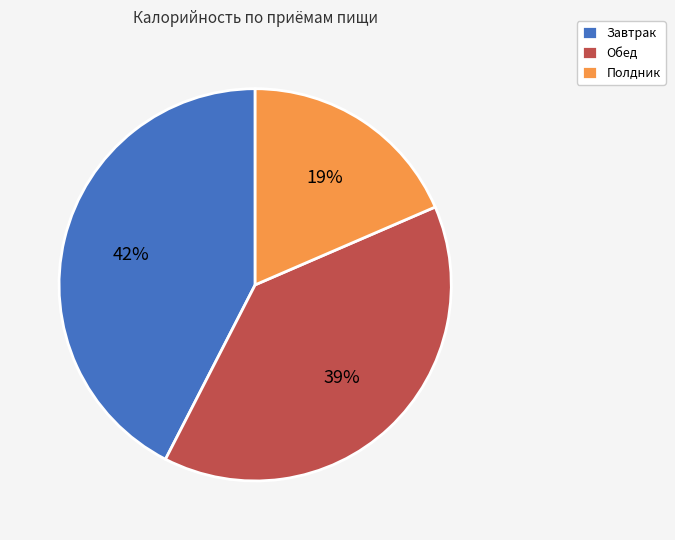

Is the sum of Полдник and Обед greater than half?

Yes